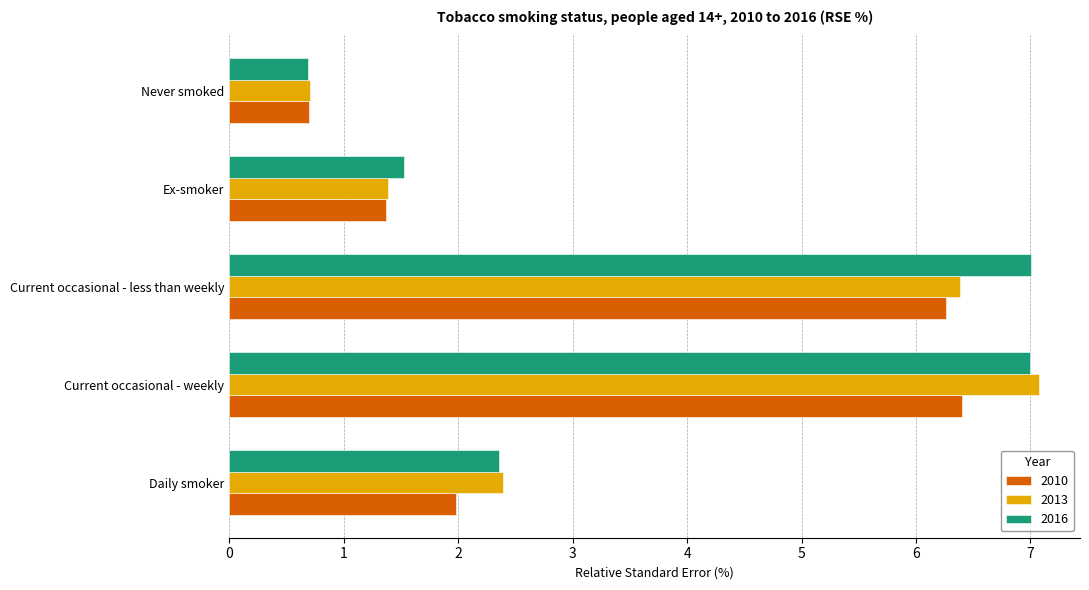

Which series changed the most between Ex-smoker and Never smoked?

2016